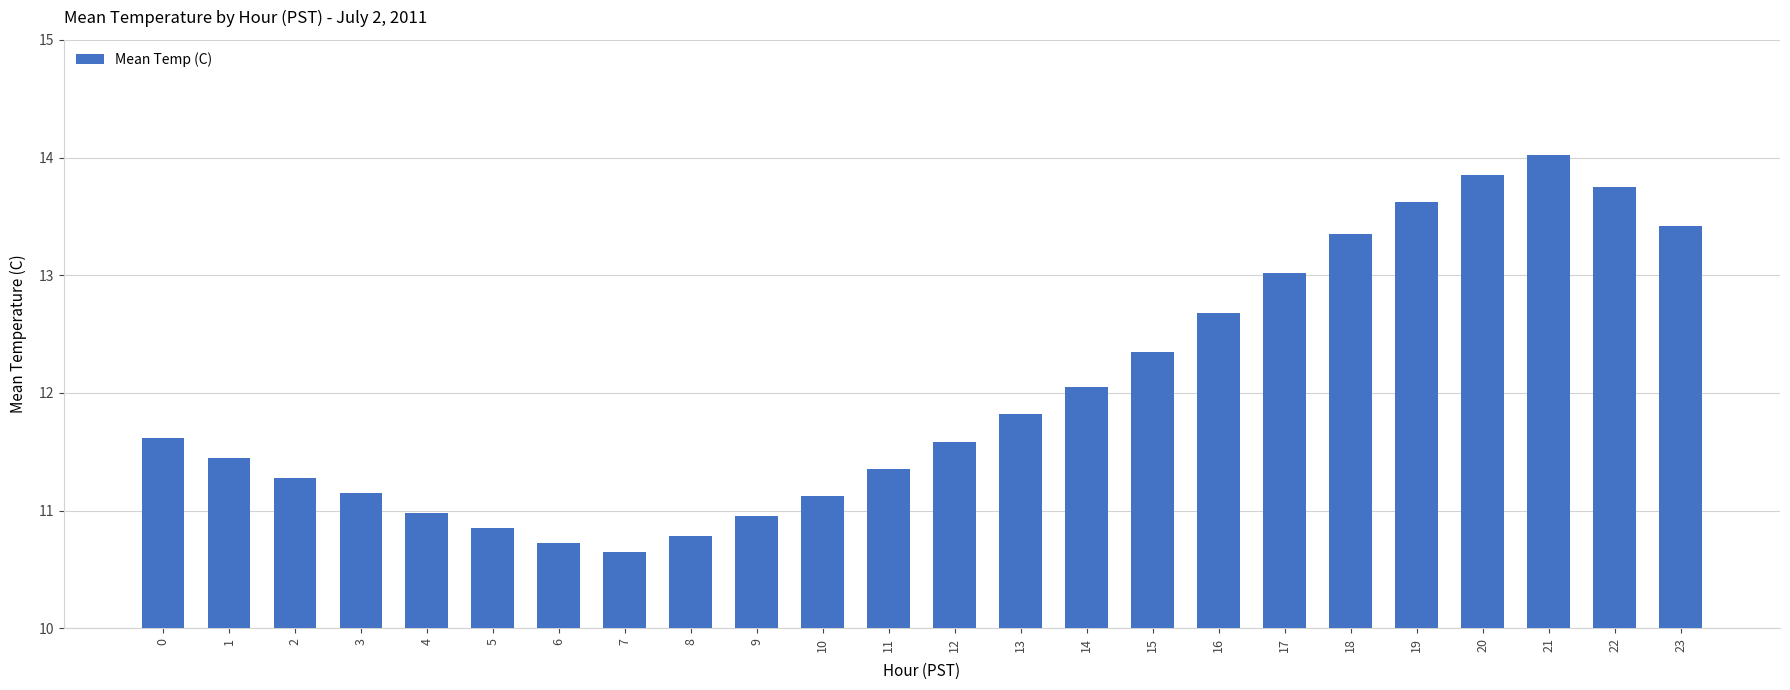

What is the difference between the second highest and second lowest values?

3.1